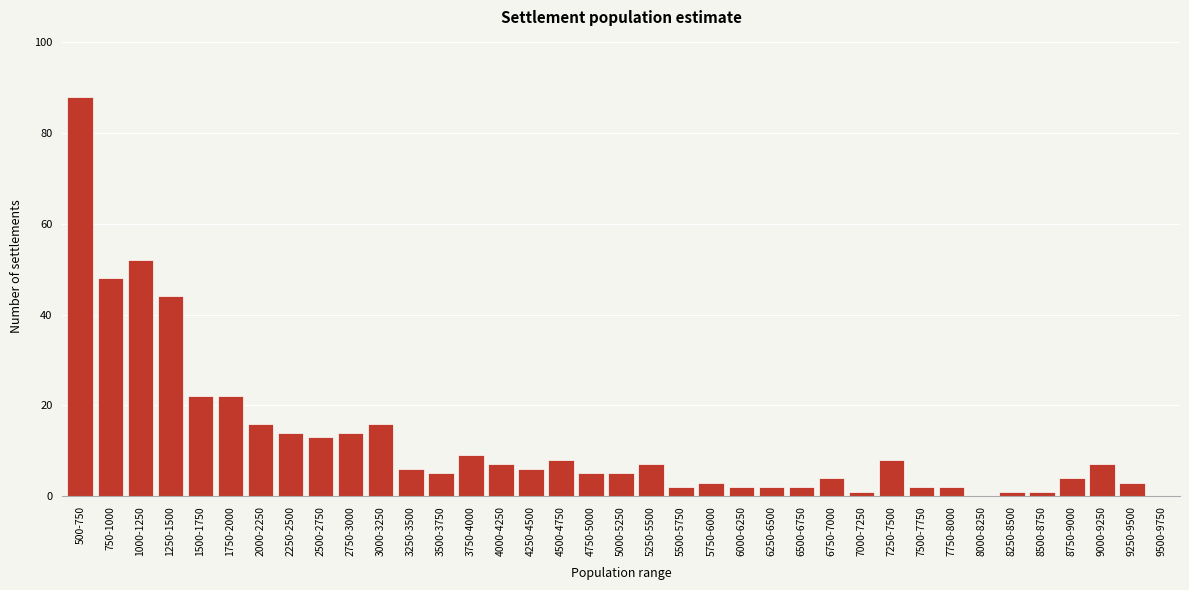

True or false: the data shows 6 at 4250-4500.

True